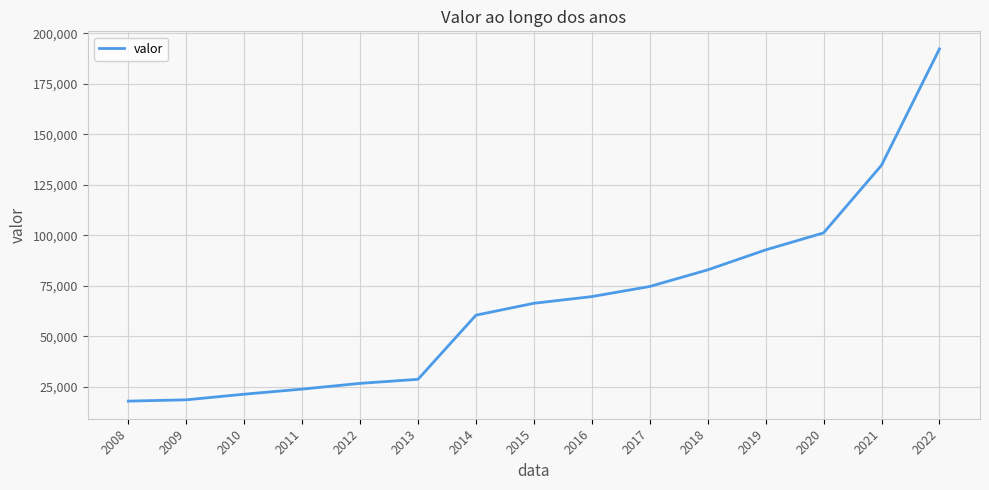

What is the difference between the maximum and second lowest values?

173623